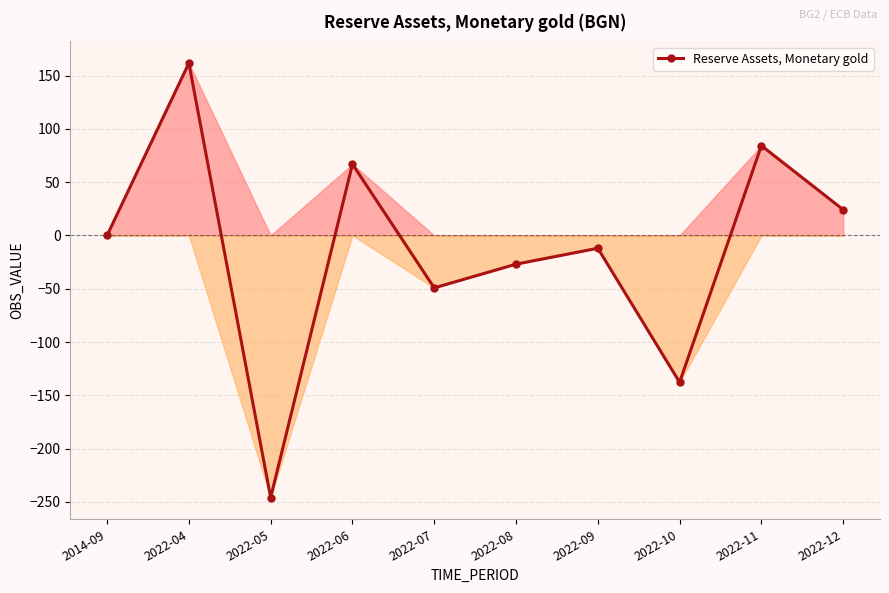

Rank the categories by value from highest to lowest.

2022-04, 2022-11, 2022-06, 2022-12, 2014-09, 2022-09, 2022-08, 2022-07, 2022-10, 2022-05